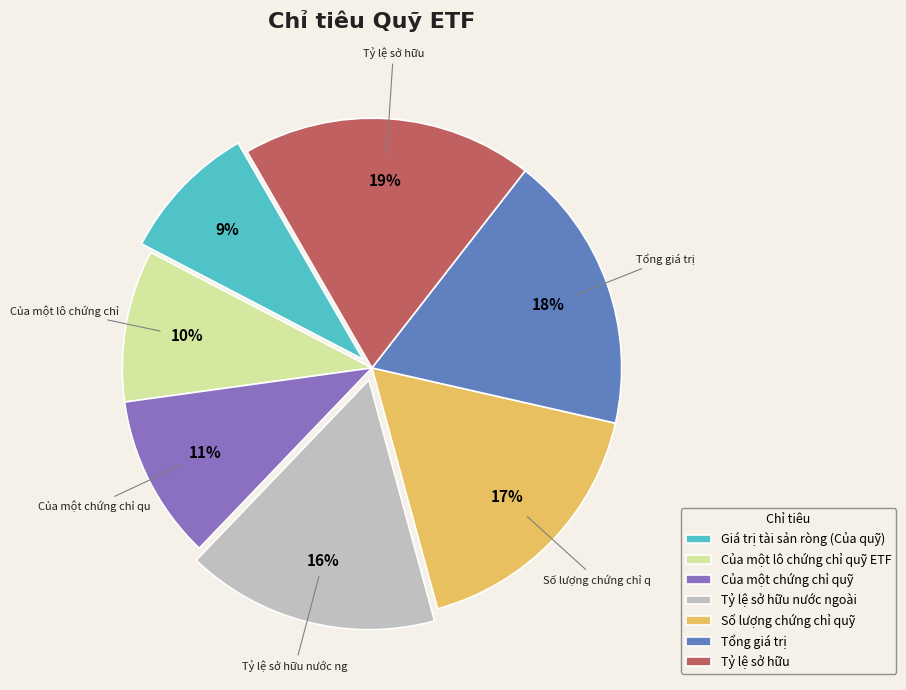

To the nearest percent, what is the average slice percentage?

14%